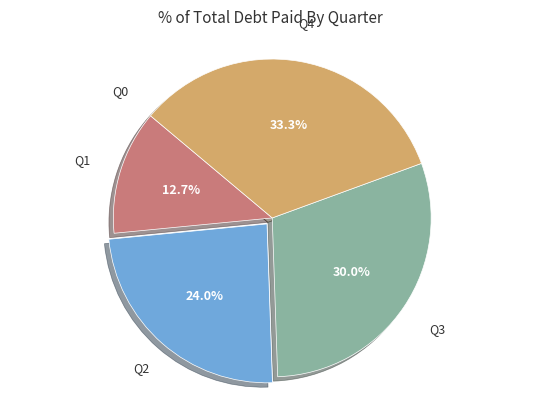

Is there any slice that represents more than half of the pie?

No